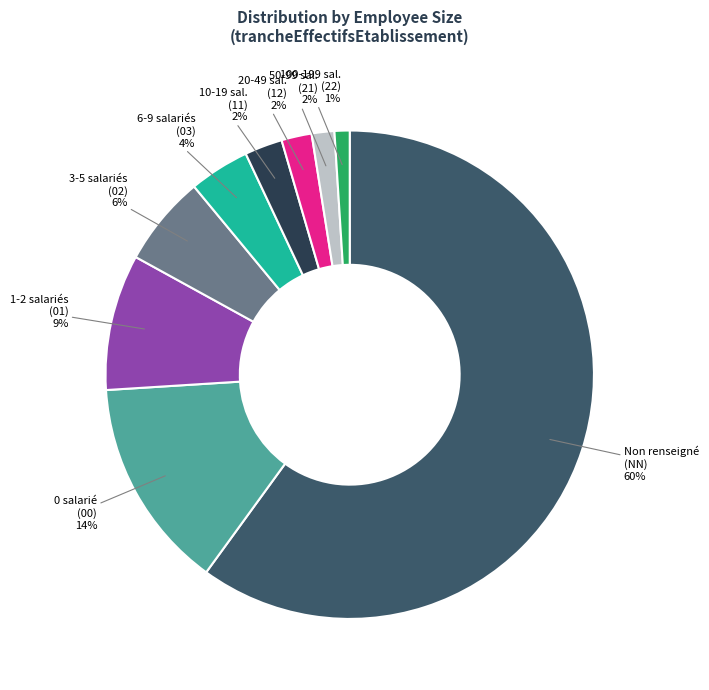

Which slice represents more than half of the pie?

Non renseigné (NN)